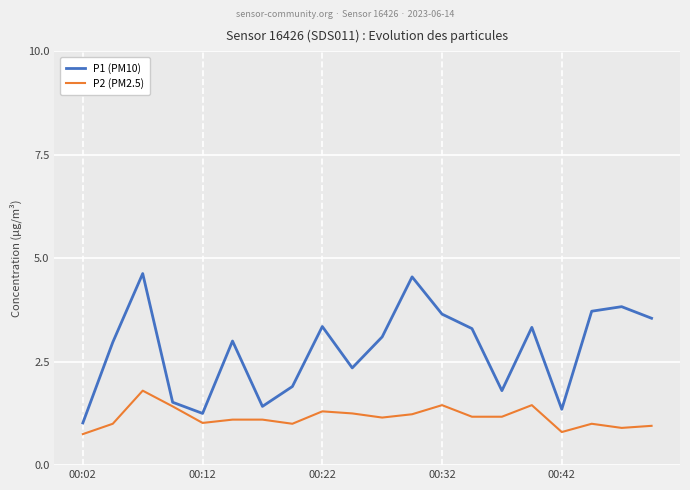

Rank the series by their maximum value, from highest to lowest.

P1 (PM10), P2 (PM2.5)